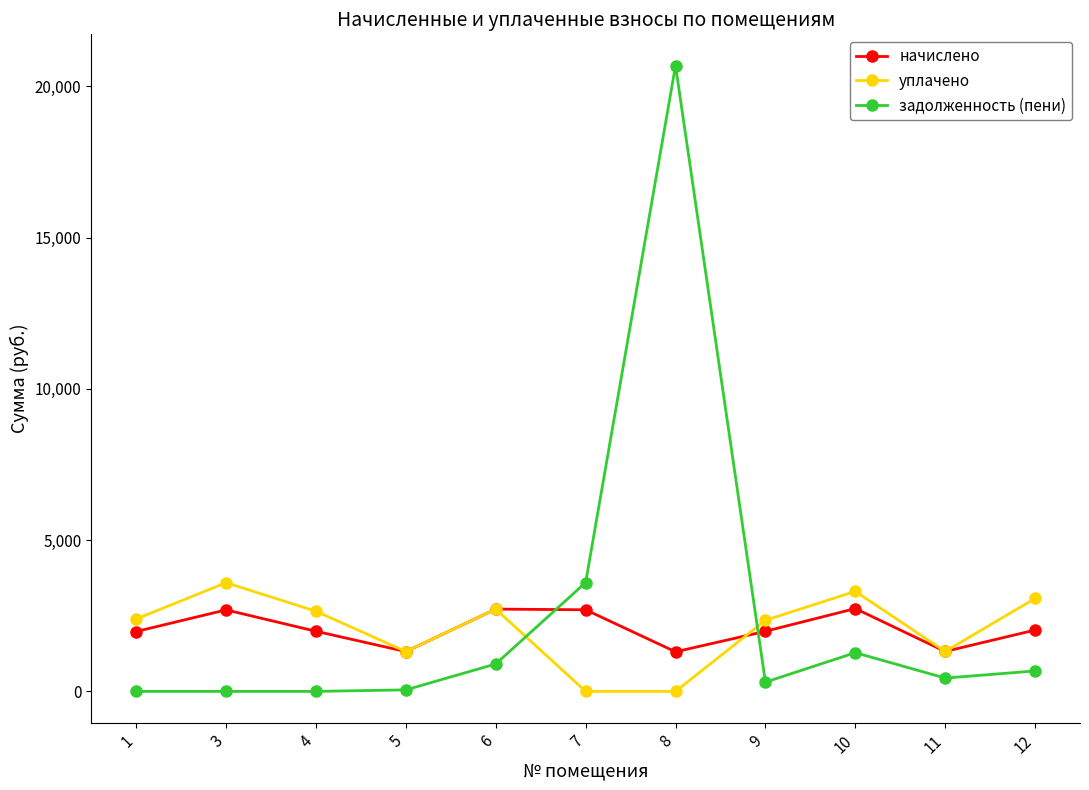

What is the value of the уплачено point at the 1st from the left?

2393.8